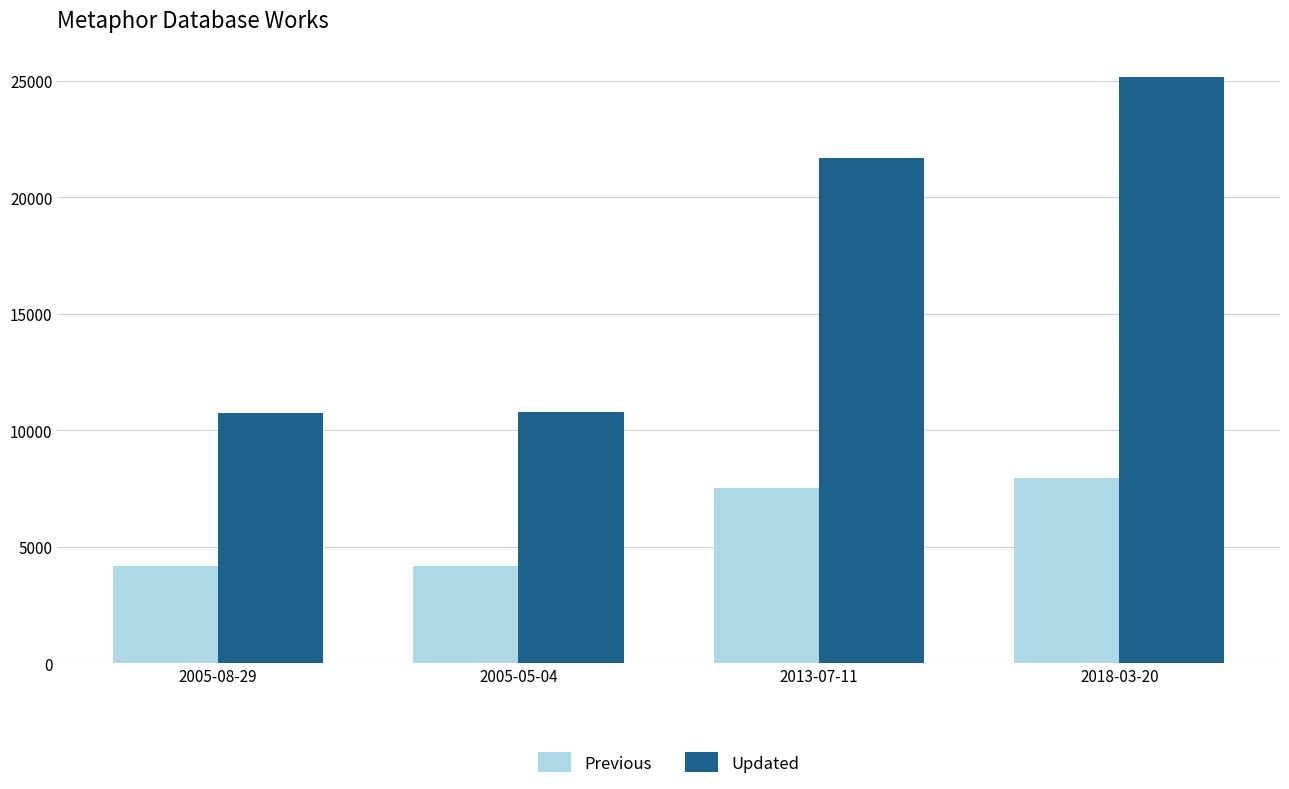

Where is Previous nearest to the value 6041?

2013-07-11